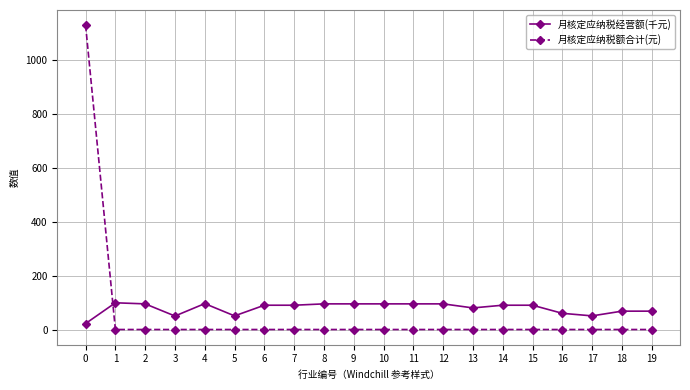

What is the difference between the maximum and minimum values in the 月核定应纳税额合计(元) series?

1127.5